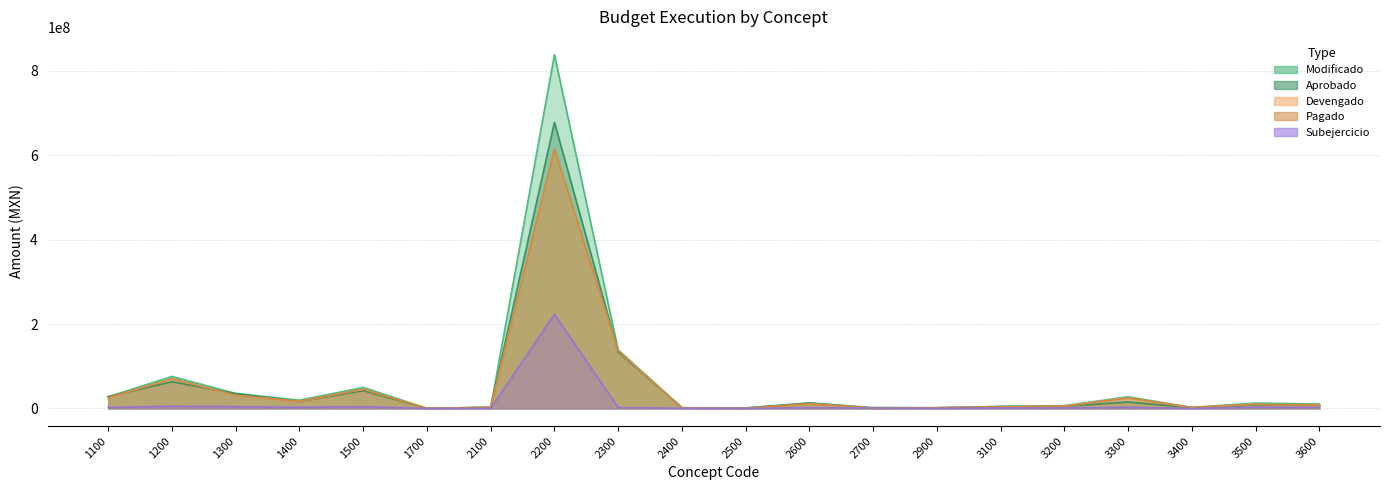

Where is the first local maximum for Pagado?

1200